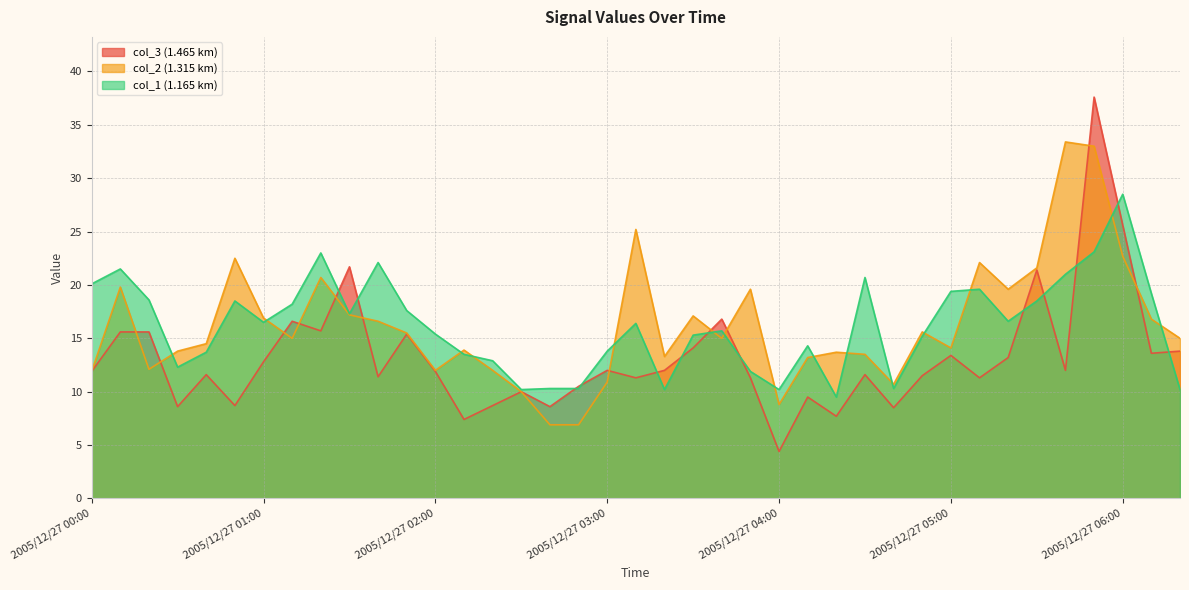

What is the difference between the maximum and minimum values in the col_3 series?

33.2